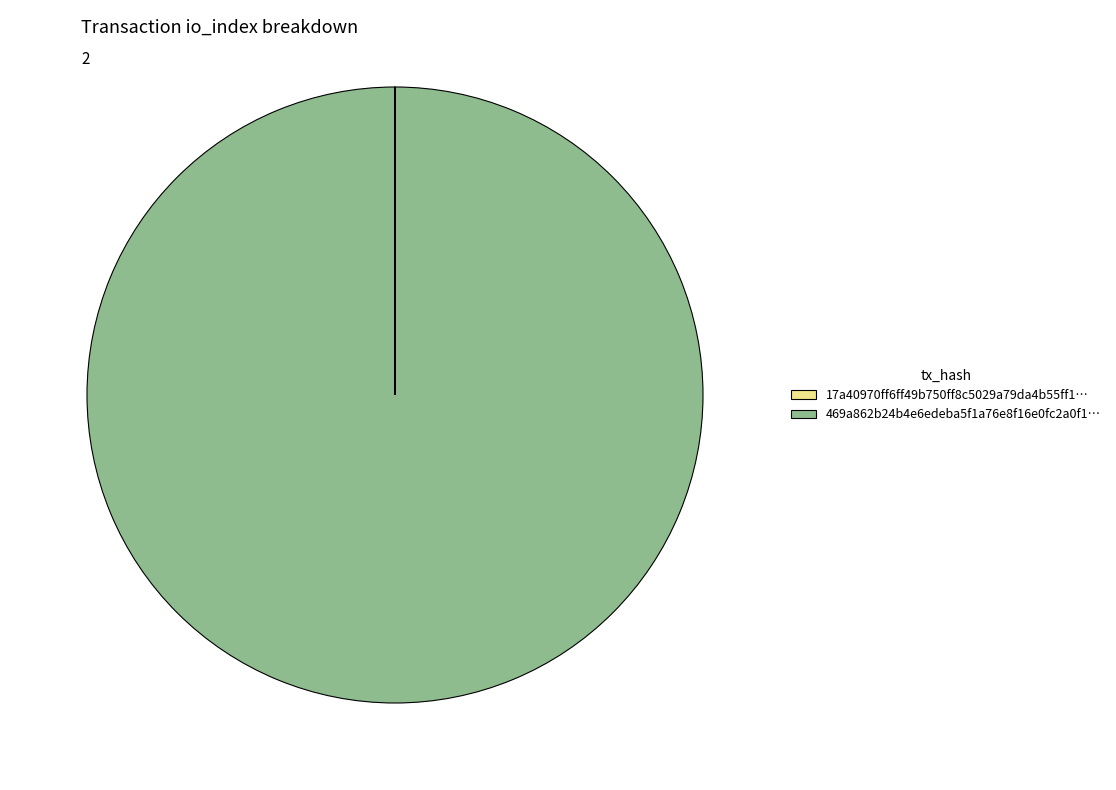

Which slice is the largest?

469a862b24b4e6edeba5f1a76e8f16e0fc2a0f1…